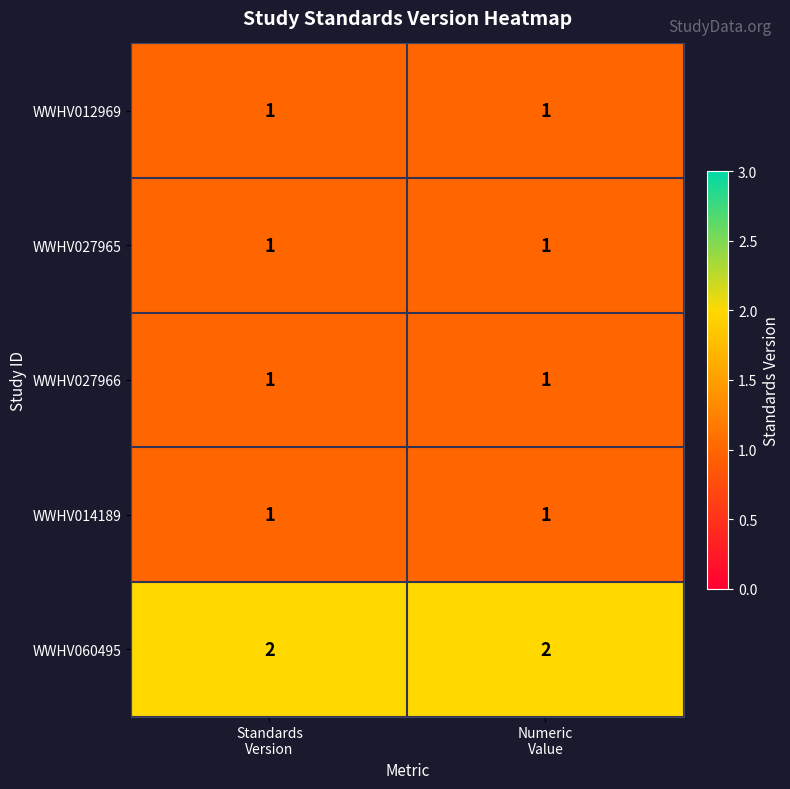

What is the minimum value shown in the chart?

1